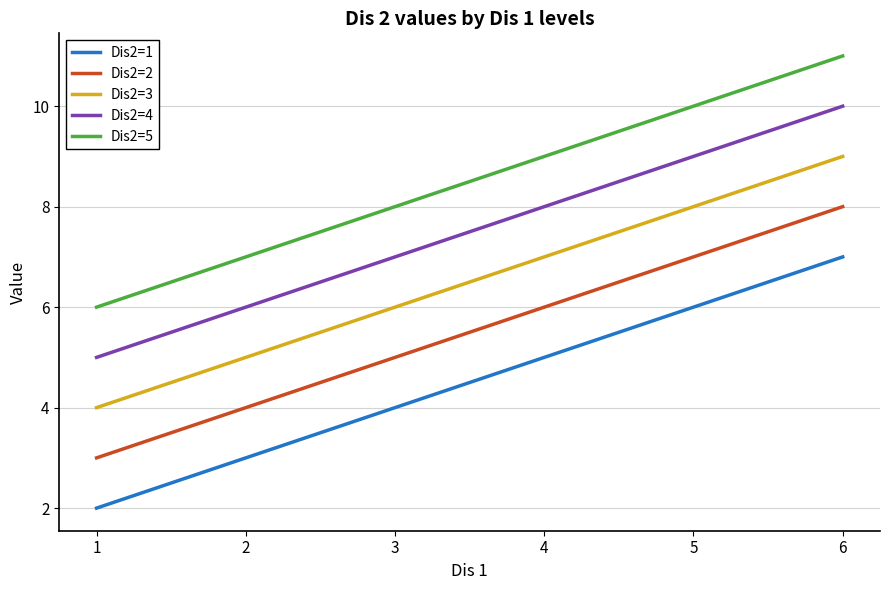

Reading left to right, transcribe all the data shown in this chart.

Dis2=1: 1=2	2=3	3=4	4=5	5=6	6=7
Dis2=2: 1=3	2=4	3=5	4=6	5=7	6=8
Dis2=3: 1=4	2=5	3=6	4=7	5=8	6=9
Dis2=4: 1=5	2=6	3=7	4=8	5=9	6=10
Dis2=5: 1=6	2=7	3=8	4=9	5=10	6=11